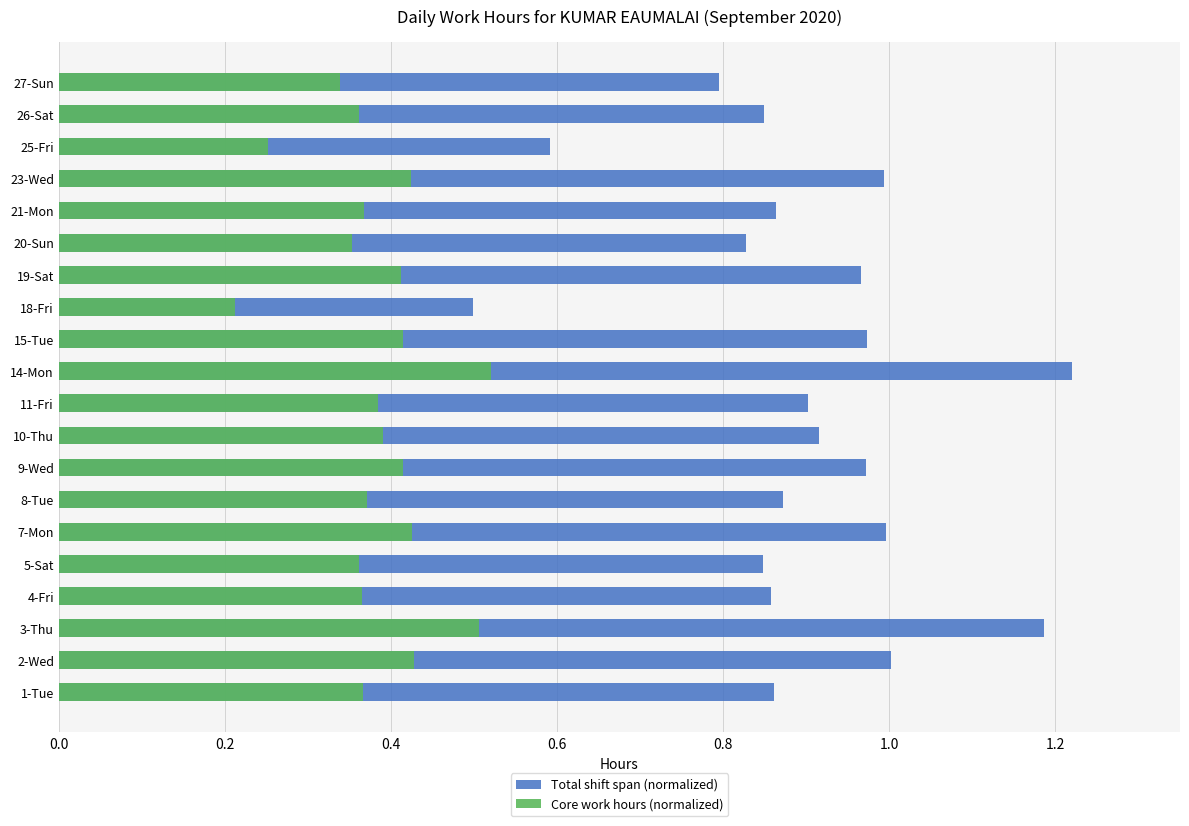

What is the highest value of the Core work hours (normalized) series?

0.5